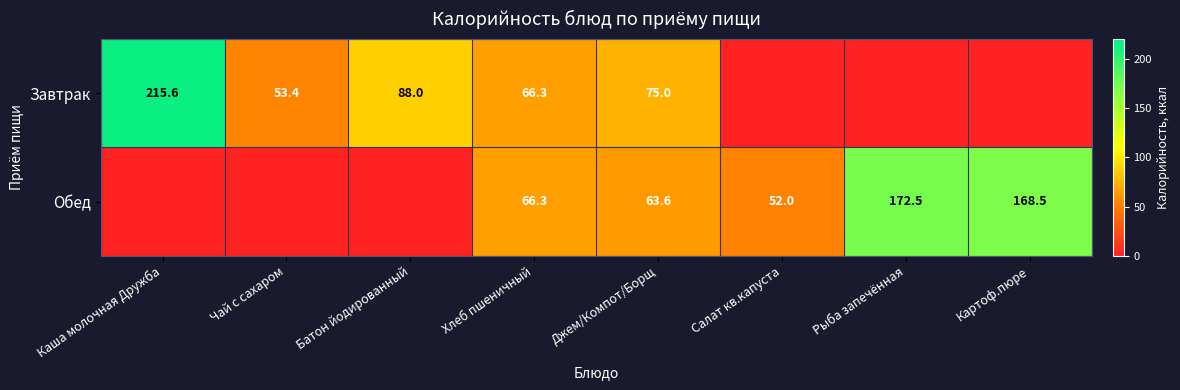

How many series are shown in this chart?

2